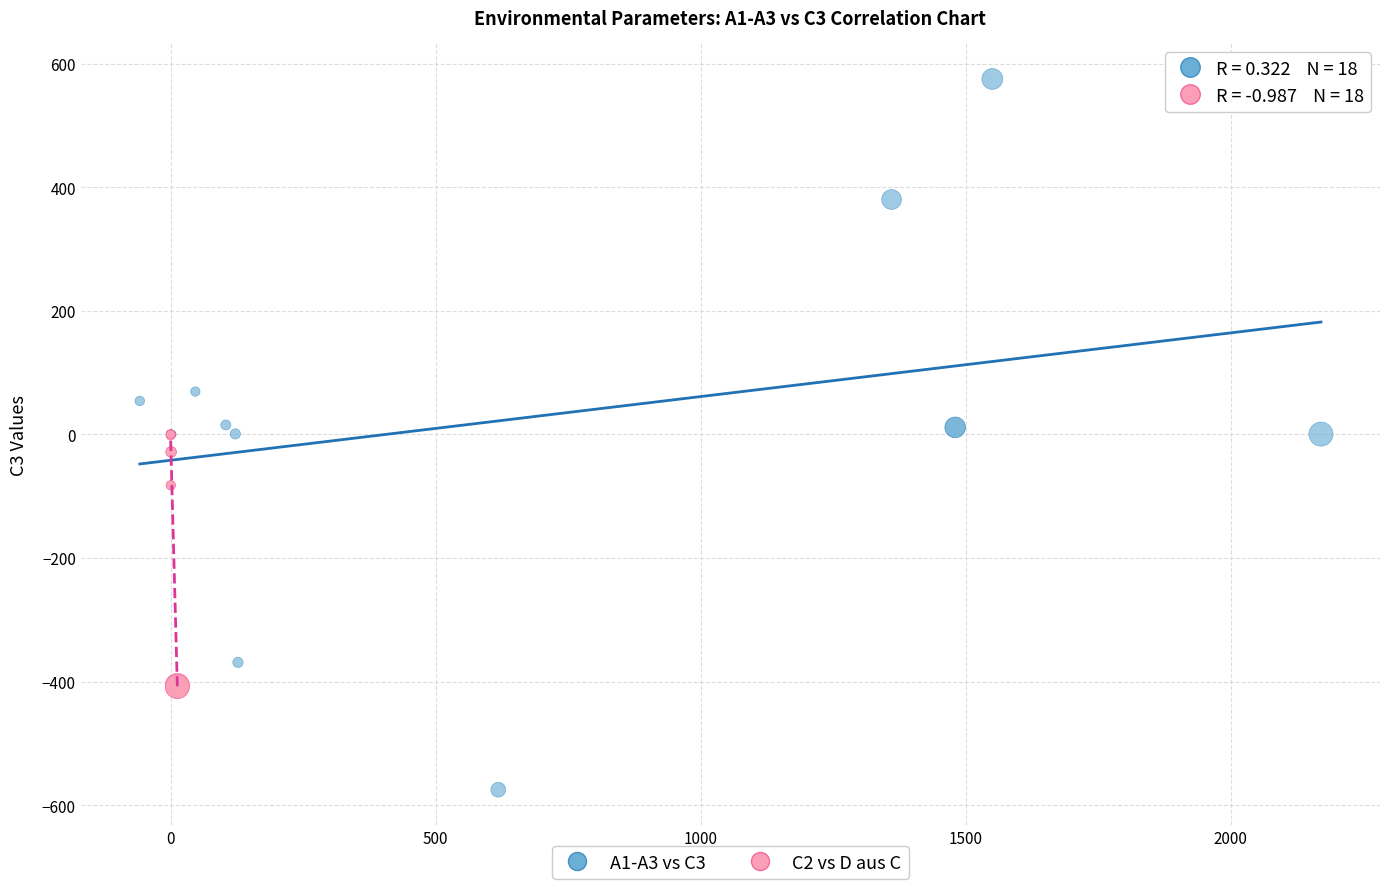

Which series has the widest spread of Y values?

A1-A3 vs C3